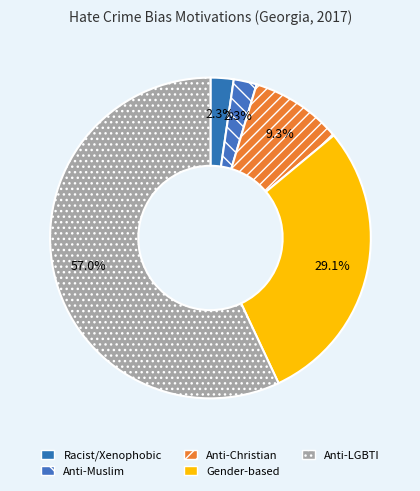

How many segments does this pie chart have?

5